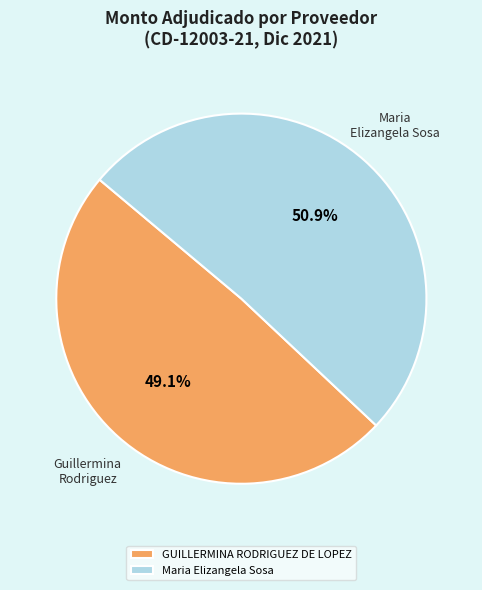

What percentage is NOT represented by Maria Elizangela Sosa?

49.1%